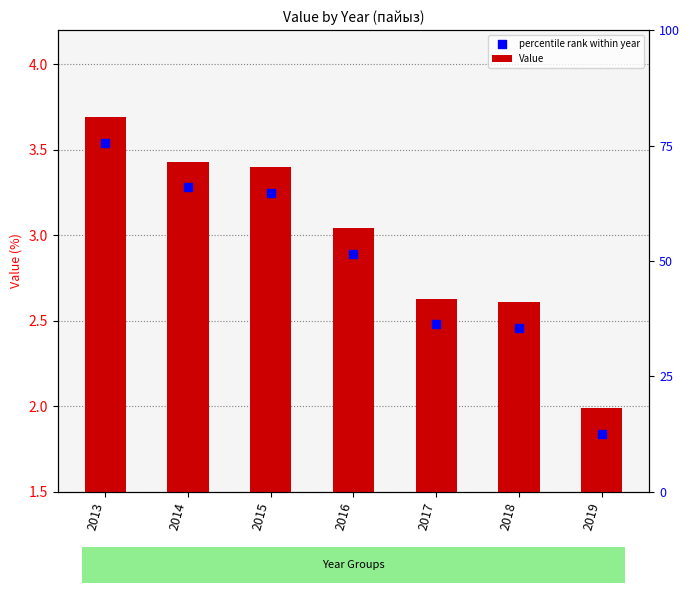

At how many categories does at least one series exceed 3?

4